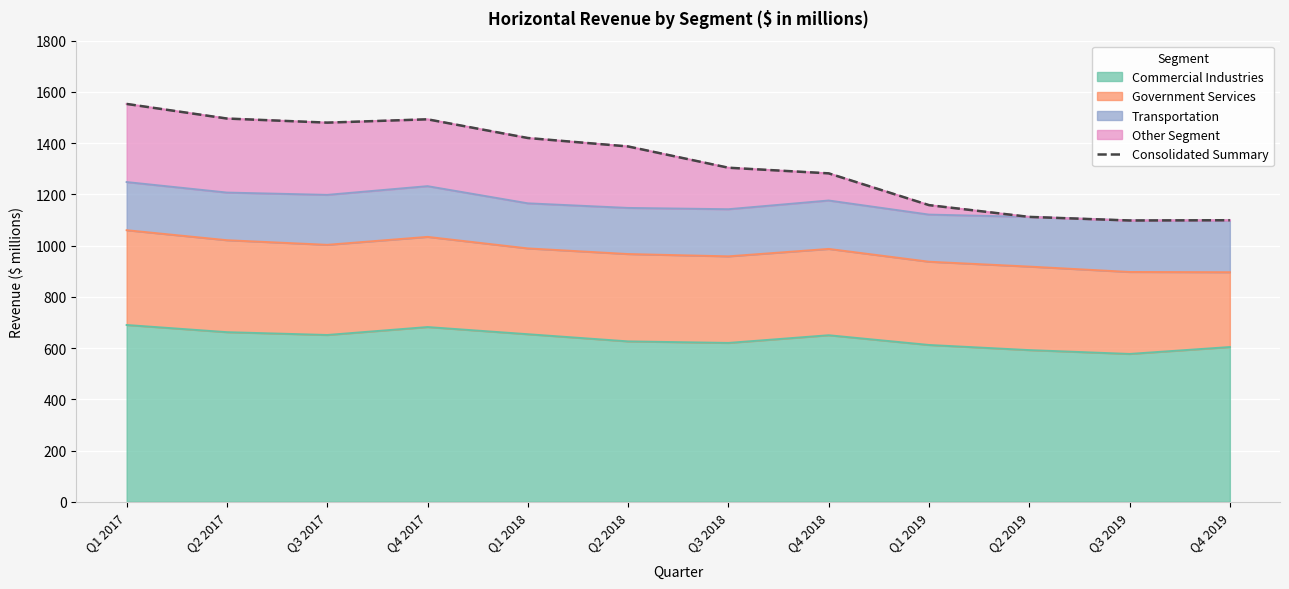

Reading right to left, transcribe all the data shown in this chart.

1099	1098	1112	1158	1282	1304	1387	1420	1493	1480	1496	1553